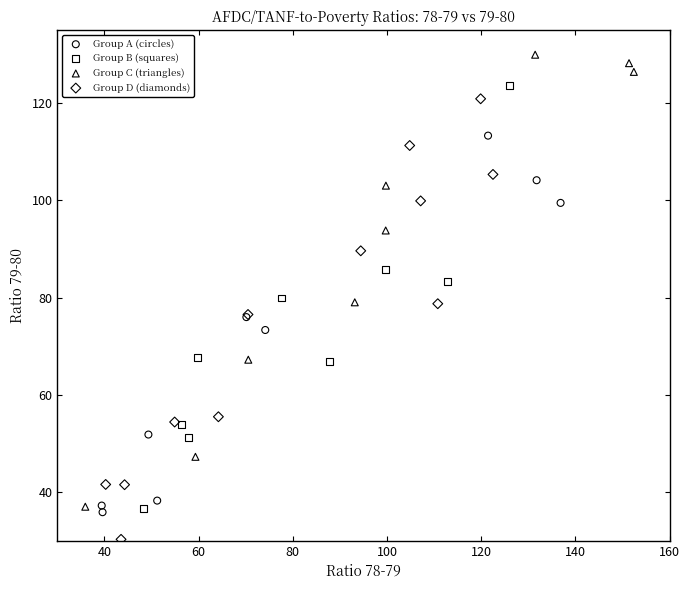

Which series contains the highest Y value?

Group C (triangles)